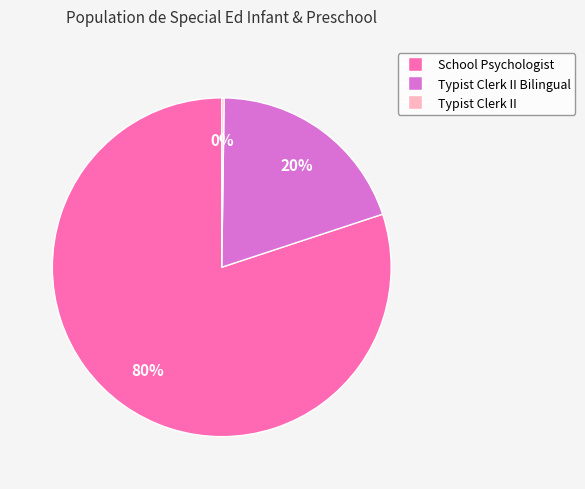

To the nearest percent, what is the average slice percentage?

33%